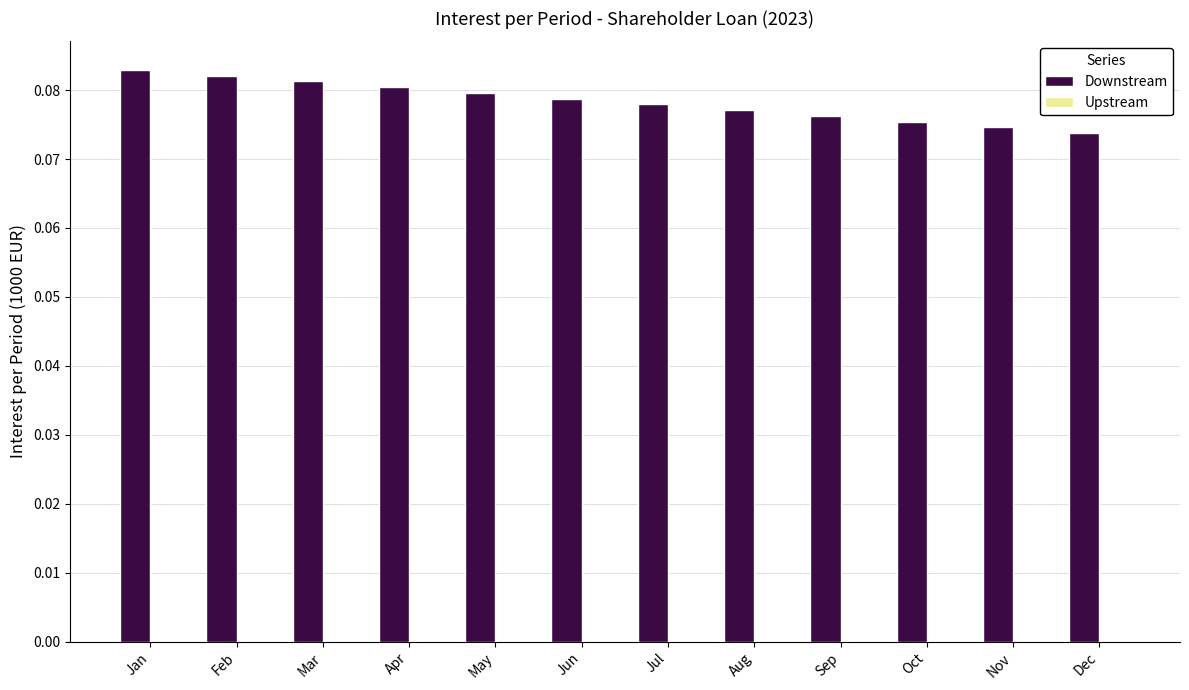

Count the values in the range 0 to 1.

12